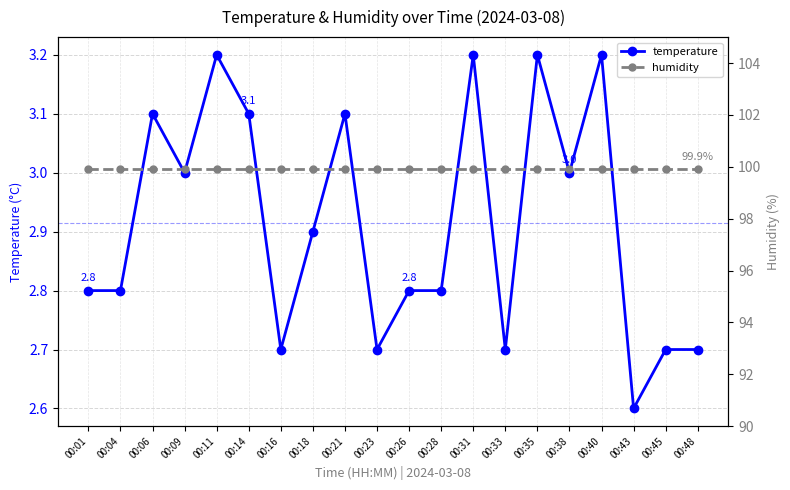

What are all the series names shown in the legend?

temperature, humidity